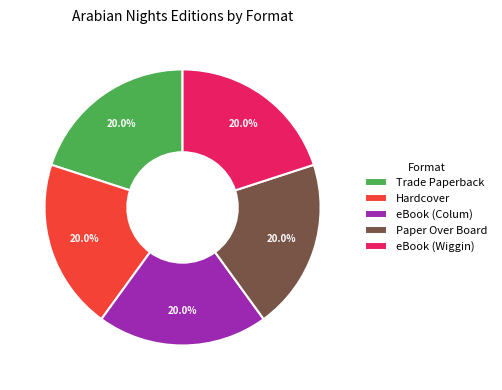

What is the ratio of the value at eBook (Wiggin) to the value at Hardcover?

1.0